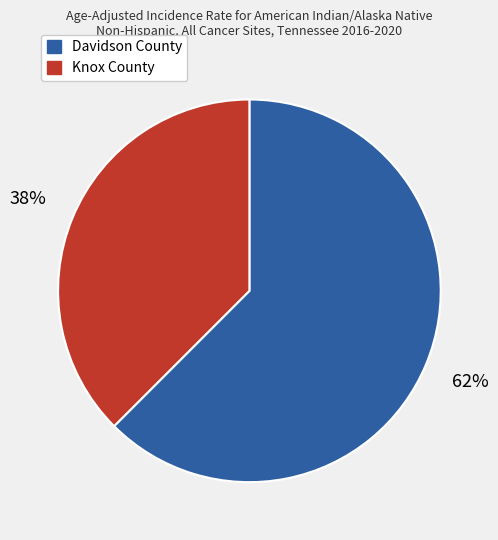

What is the majority slice?

Davidson County